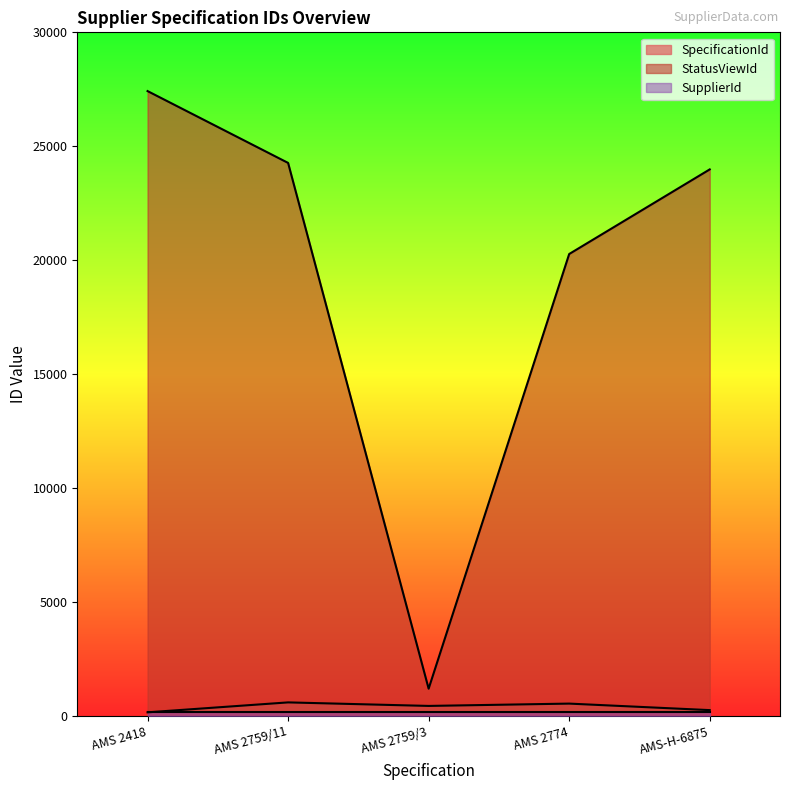

How many lines are shown in the chart?

3